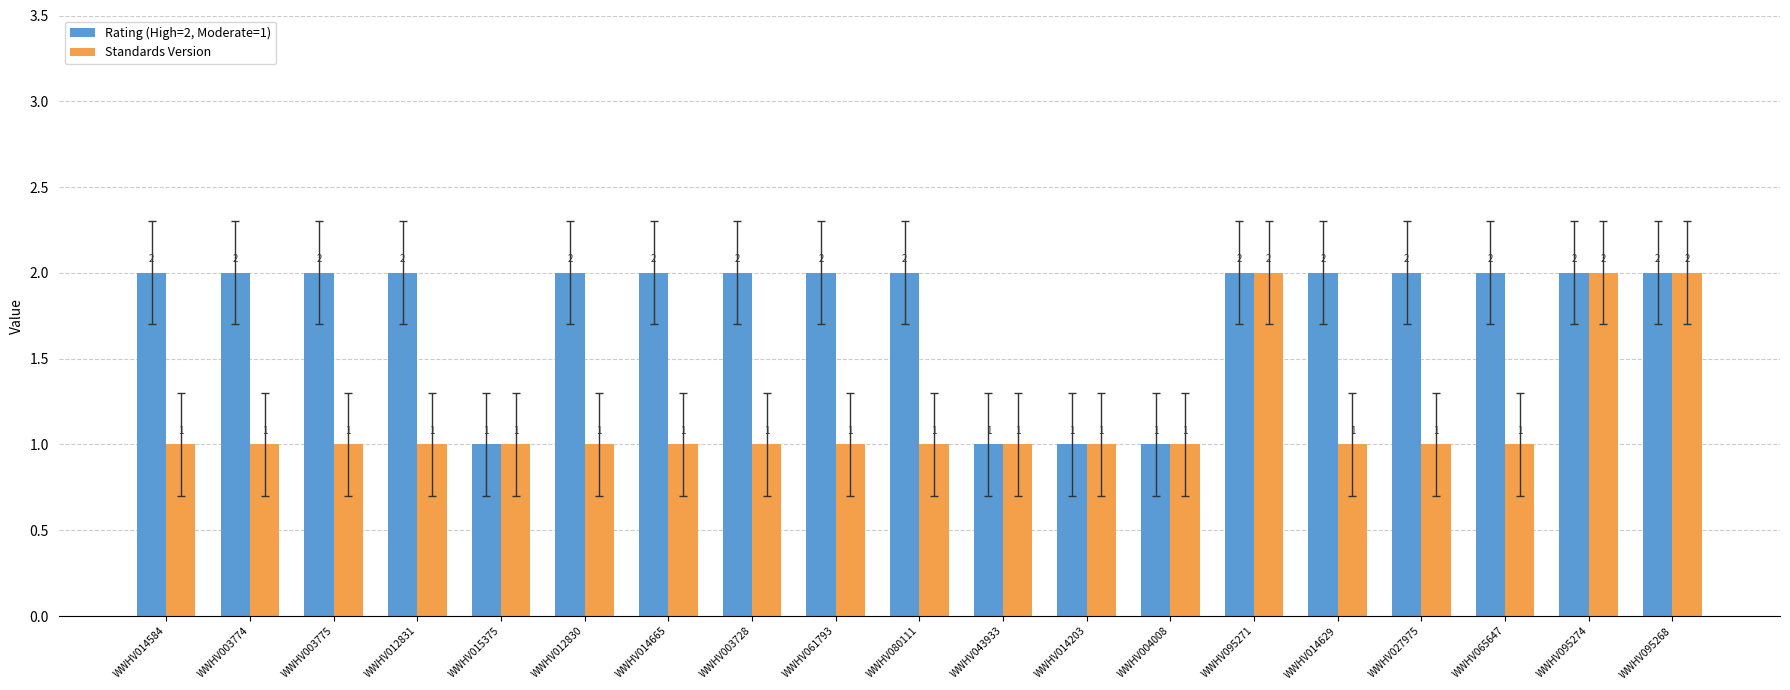

Reading left to right, list all the values displayed in this chart.

Rating (High=2, Moderate=1): 2	2	2	2	1	2	2	2	2	2	1	1	1	2	2	2	2	2	2
Standards Version: 1	1	1	1	1	1	1	1	1	1	1	1	1	2	1	1	1	2	2